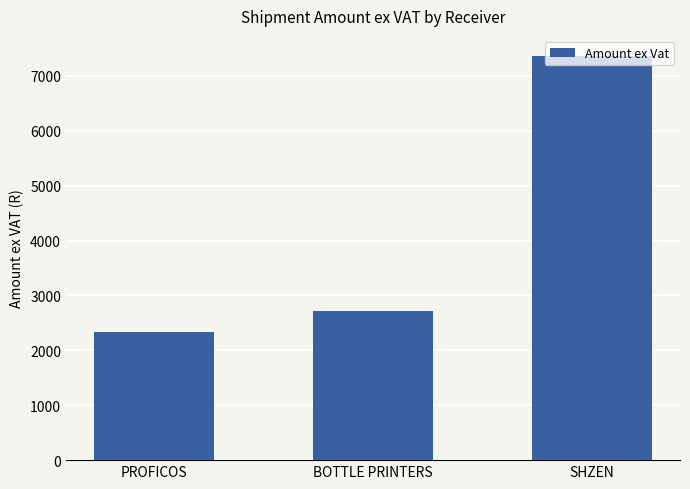

Reading left to right, transcribe all the data shown in this chart.

2335.9	2719.9	7362.0